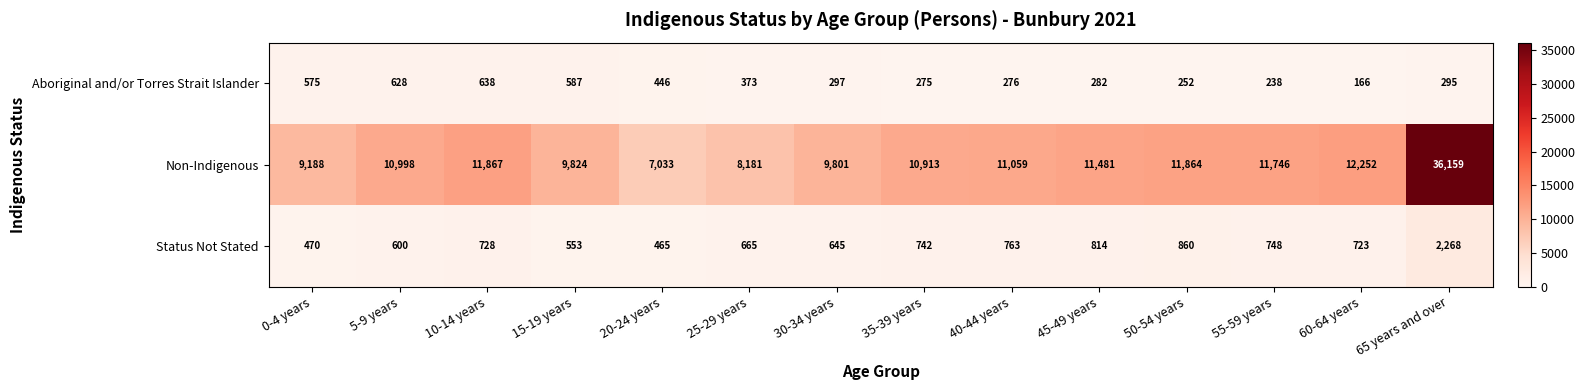

Is it true that Aboriginal and/or Torres Strait Islander equals 658 at 25-29 years?

False